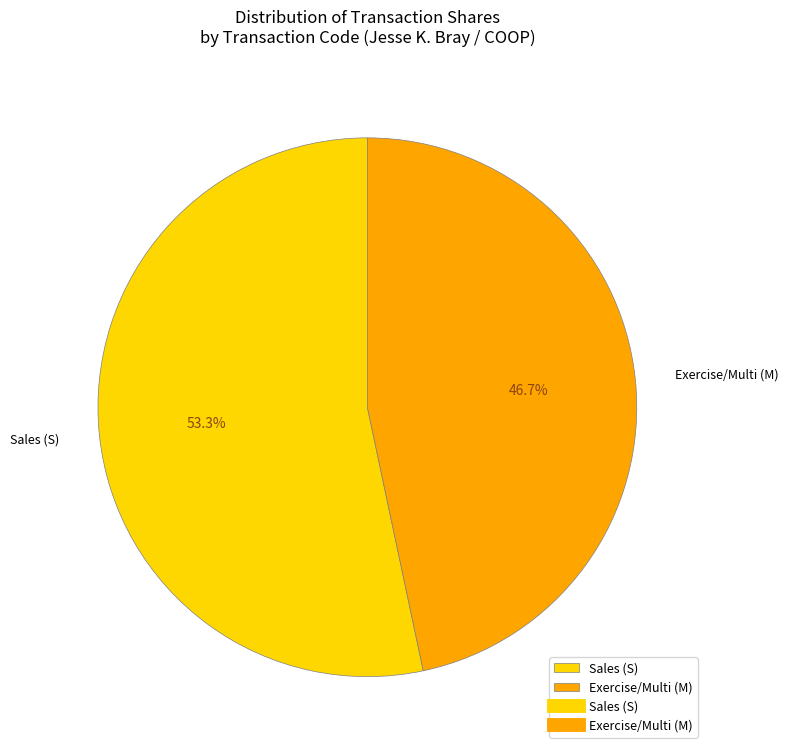

What is the smallest slice in the pie chart?

Exercise/Multi (M)